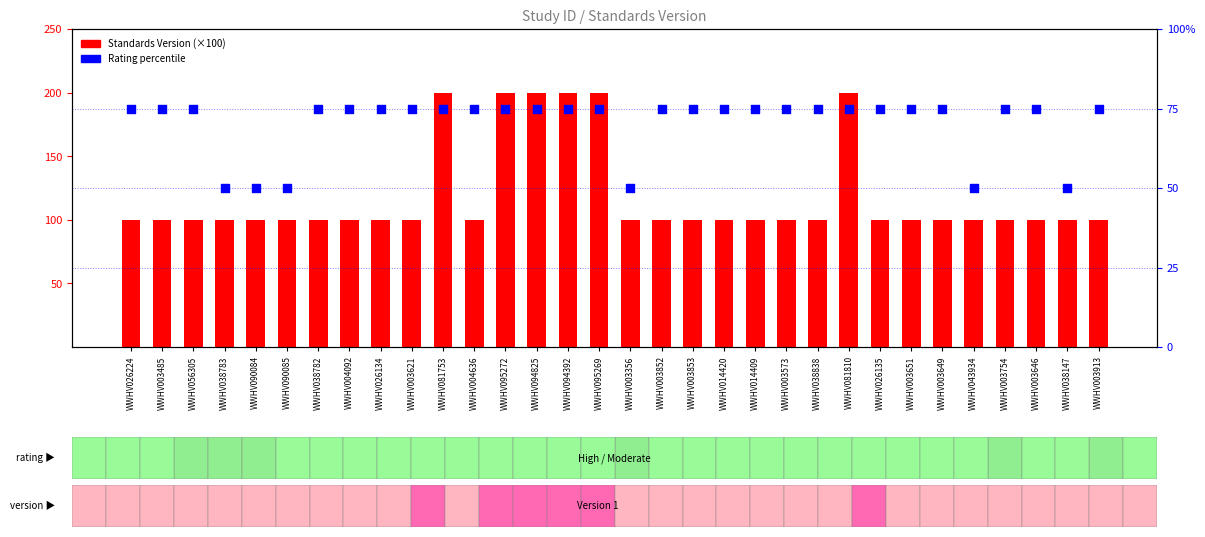

Is the value of Standards Version (×100) at WWHV003853 greater than the value of Rating percentile at WWHV094825?

Yes